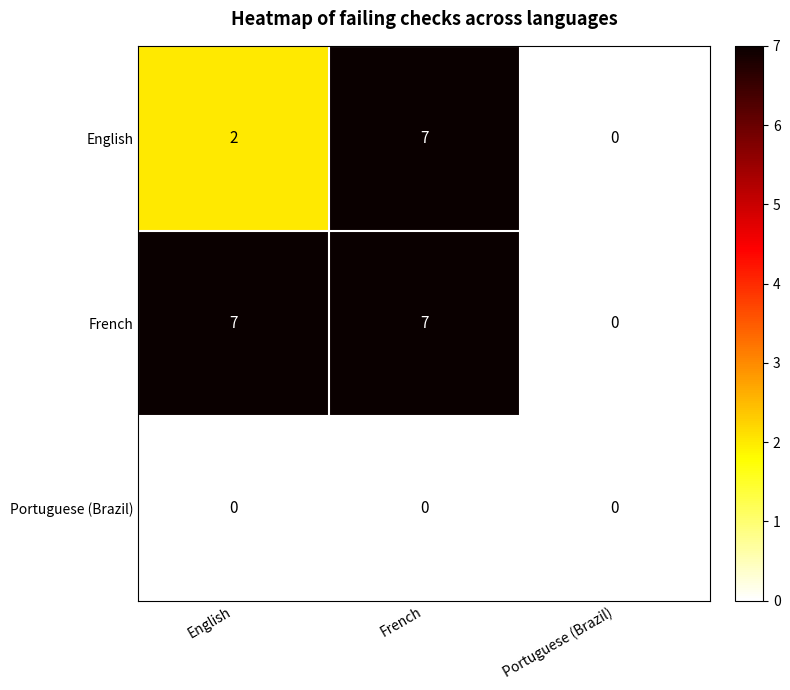

Reading right to left, transcribe all the data shown in this chart.

English: Portuguese (Brazil)=0	French=7	English=2
French: Portuguese (Brazil)=0	French=7	English=7
Portuguese (Brazil): Portuguese (Brazil)=0	French=0	English=0